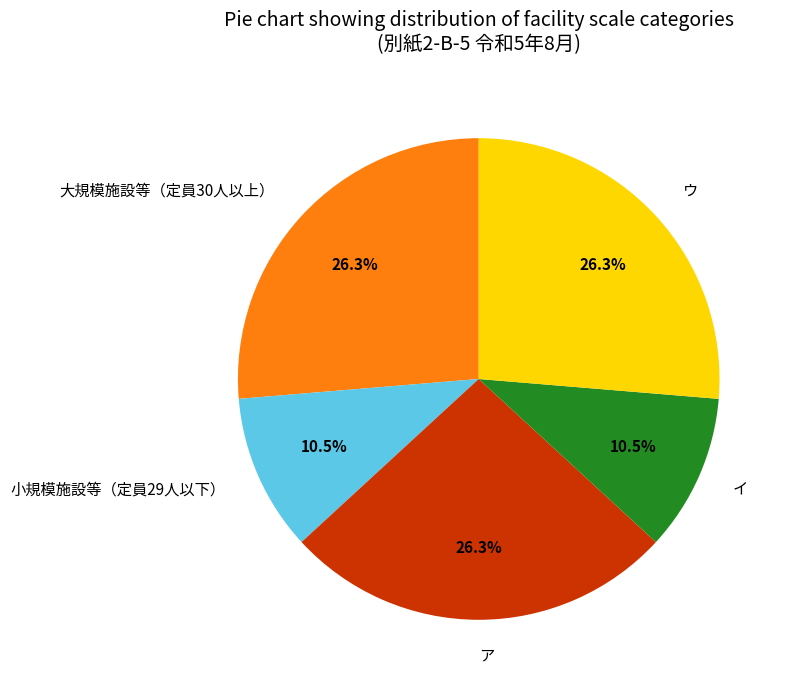

To the nearest percent, what is the difference between the largest and smallest slice percentages?

16%